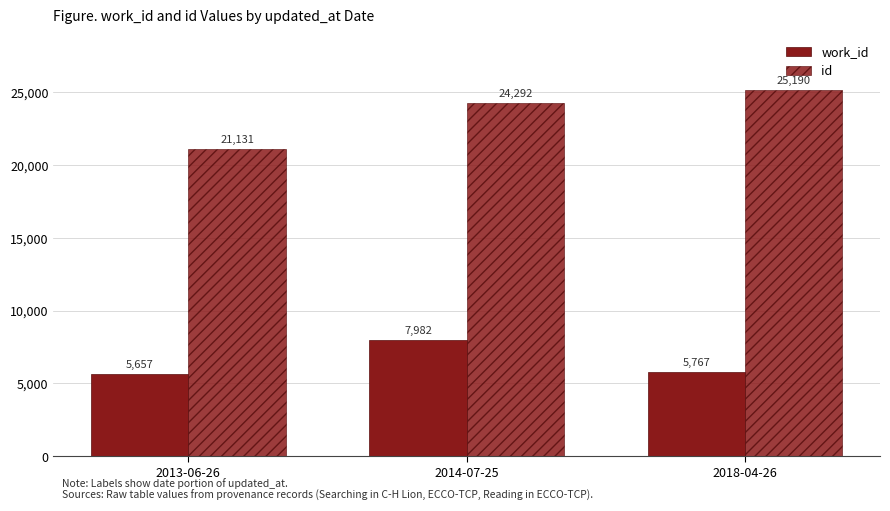

Are the bars horizontal?

No